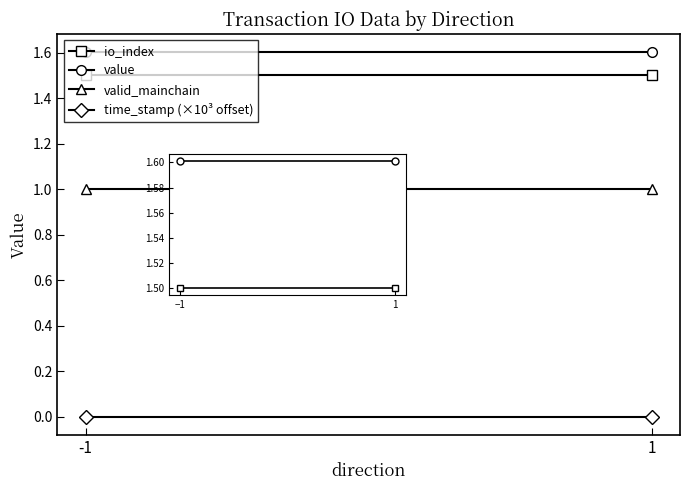

At 1, list the series in order from largest to smallest.

value, io_index, valid_mainchain, time_stamp (×10³ offset)